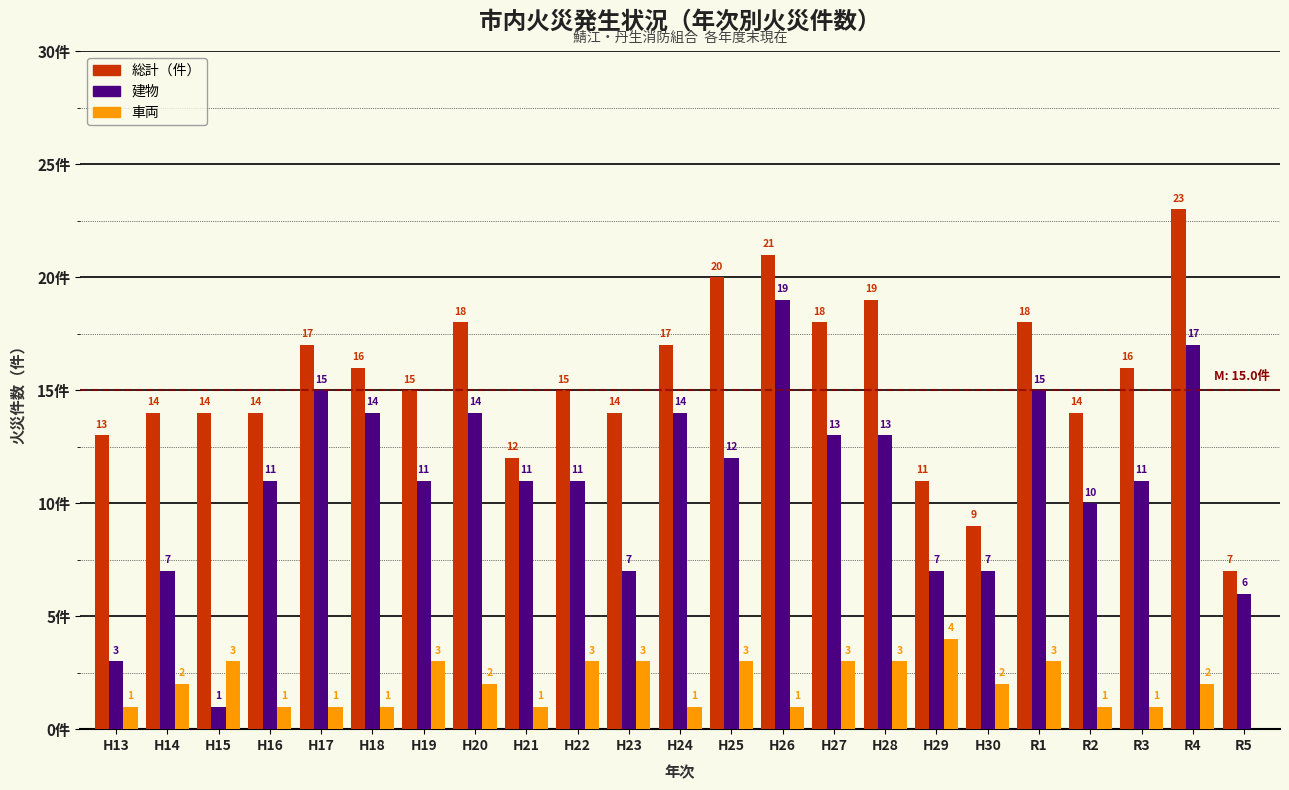

At which label is 建物 closest to 10?

R2